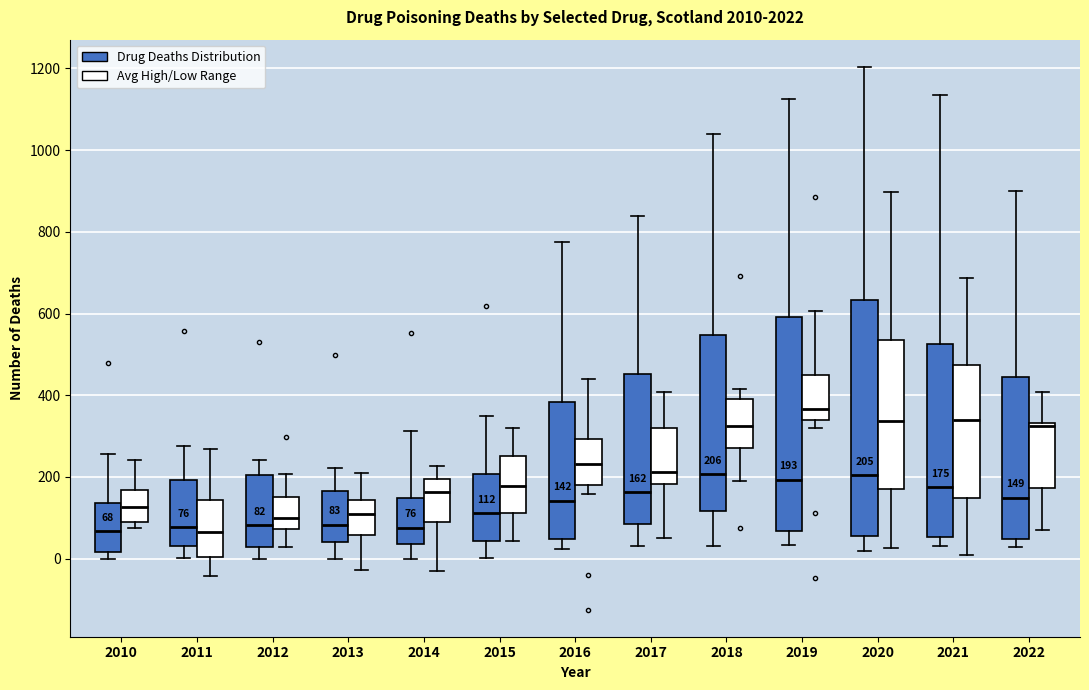

Which box's median line is the highest?

2019 (Avg High/Low Range)